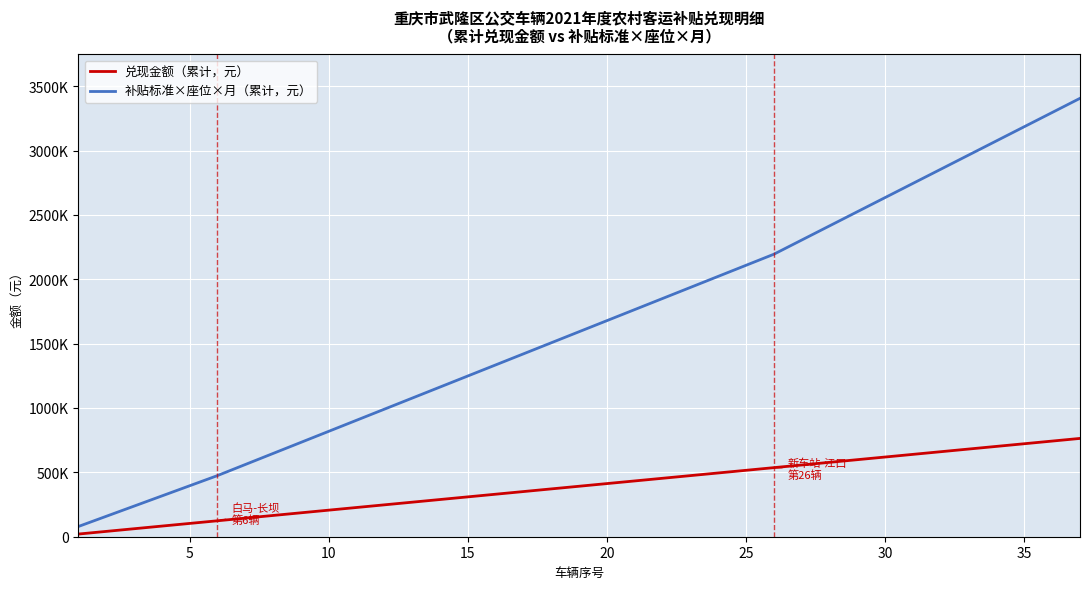

Reading right to left, list all the values displayed in this chart.

兑现金额（累计，元）: 763680	743040	722400	701760	681120	660480	639840	619200	598560	577920	557280	536640	516000	495360	474720	454080	433440	412800	392160	371520	350880	330240	309600	288960	268320	247680	227040	206400	185760	165120	144480	123840	103200	82560	61920	41280	20640
补贴标准×座位×月（累计，元）: 3405600	3295520	3185440	3075360	2965280	2855200	2745120	2635040	2524960	2414880	2304800	2194720	2108720	2022720	1936720	1850720	1764720	1678720	1592720	1506720	1420720	1334720	1248720	1162720	1076720	990720	904720	818720	732720	646720	560720	474720	395600	316480	237360	158240	79120